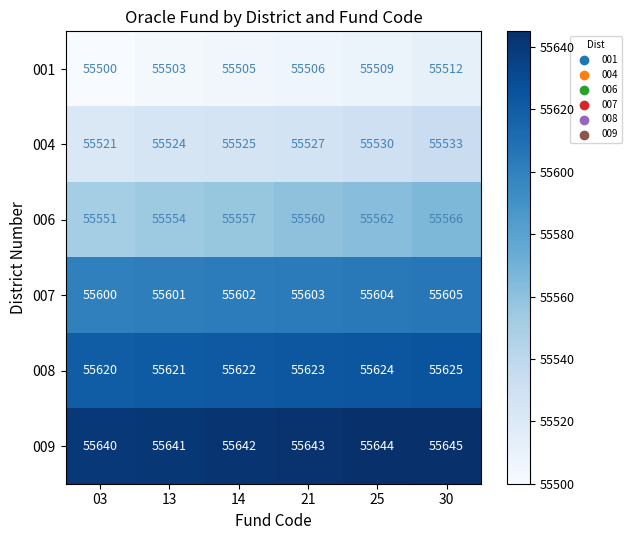

At 25, list the series in order from largest to smallest.

009, 008, 007, 006, 004, 001